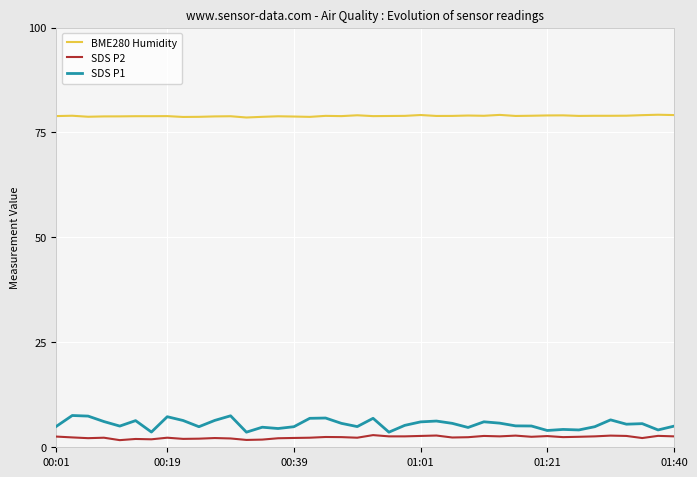

True or false: BME280 Humidity and SDS P1 cross at least once.

False